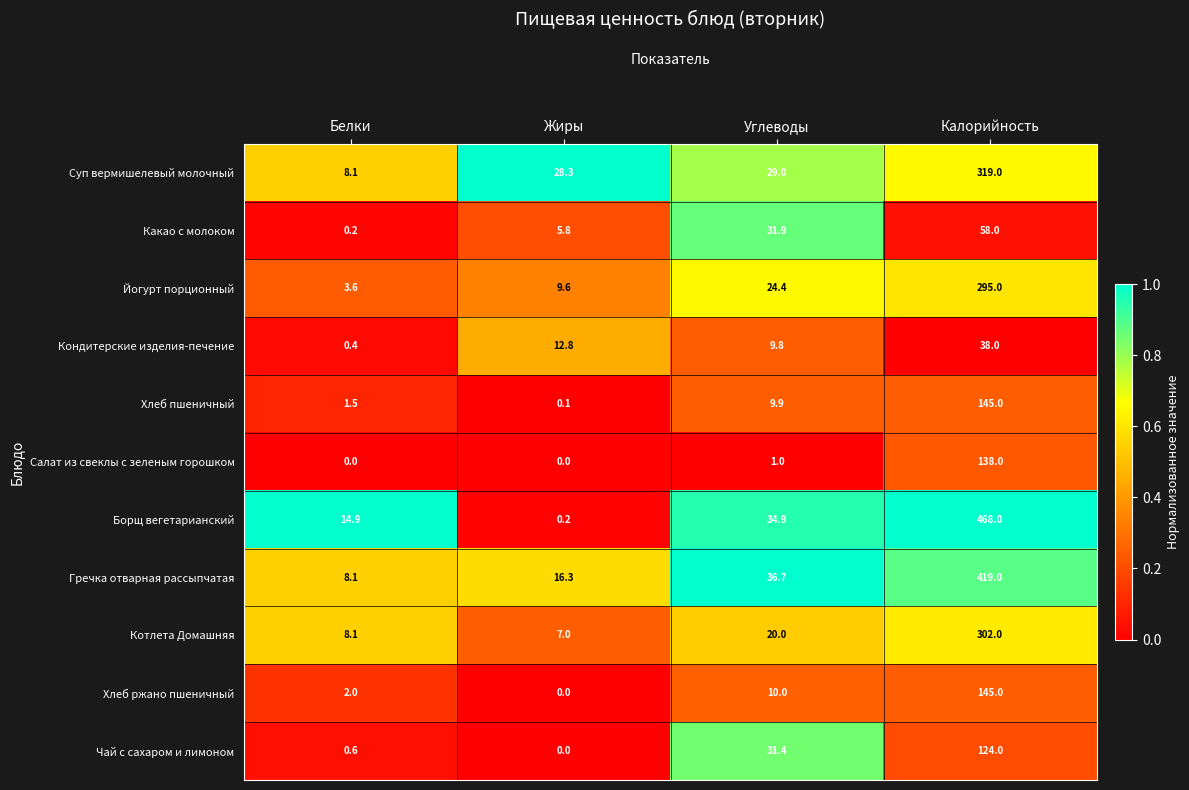

What is the total value across all series at Углеводы?

239.0